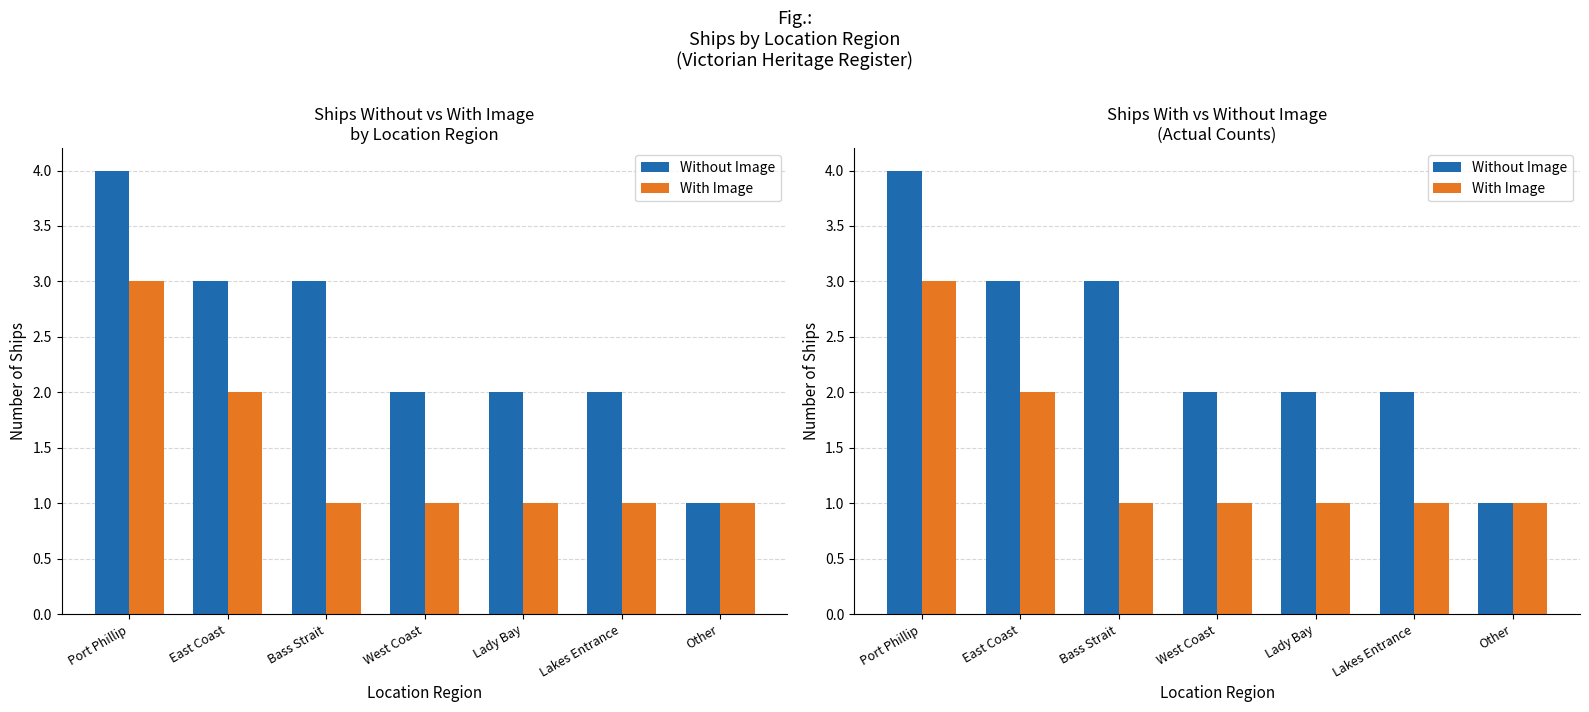

What is the total value across all series at Other?

2